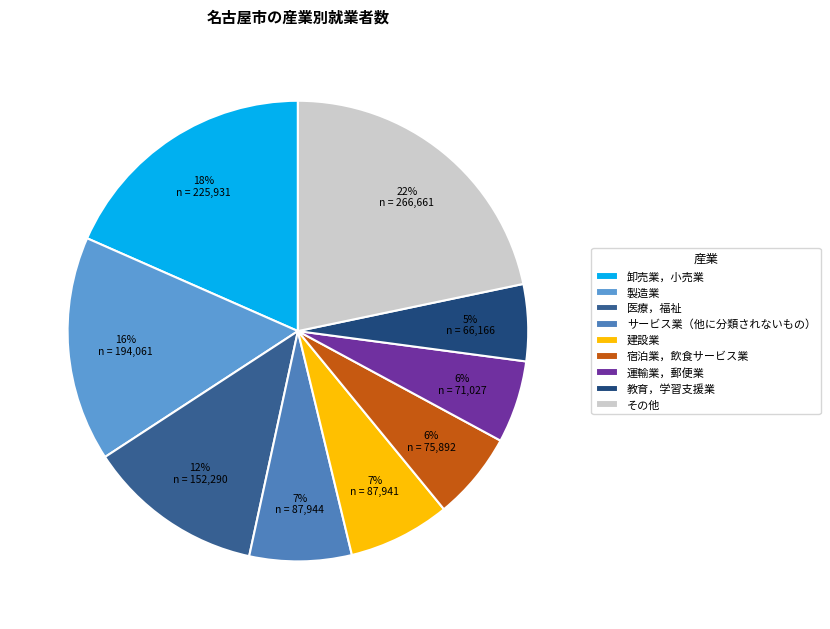

How many slices are in this pie chart?

9